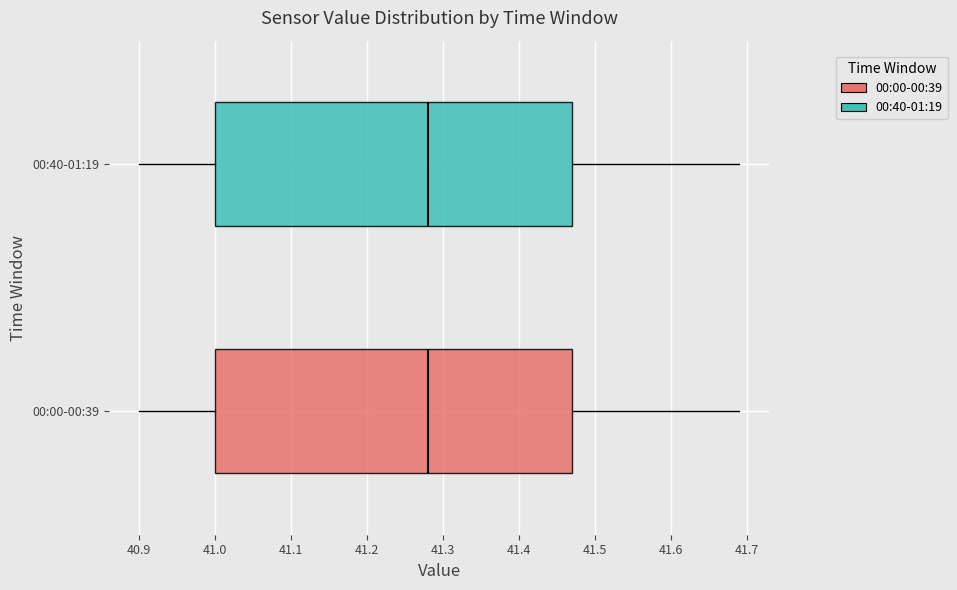

Reading bottom to top, read every box against the x-axis: the position of its median line, the range the box covers, and the ends of its whiskers. The values are not printed on the chart, so give them approximately, as read against the axis.

00:00-00:39: median 41.28, box 41.00 to 41.47, whiskers 40.90 to 41.69
00:40-01:19: median 41.28, box 41.00 to 41.47, whiskers 40.90 to 41.69